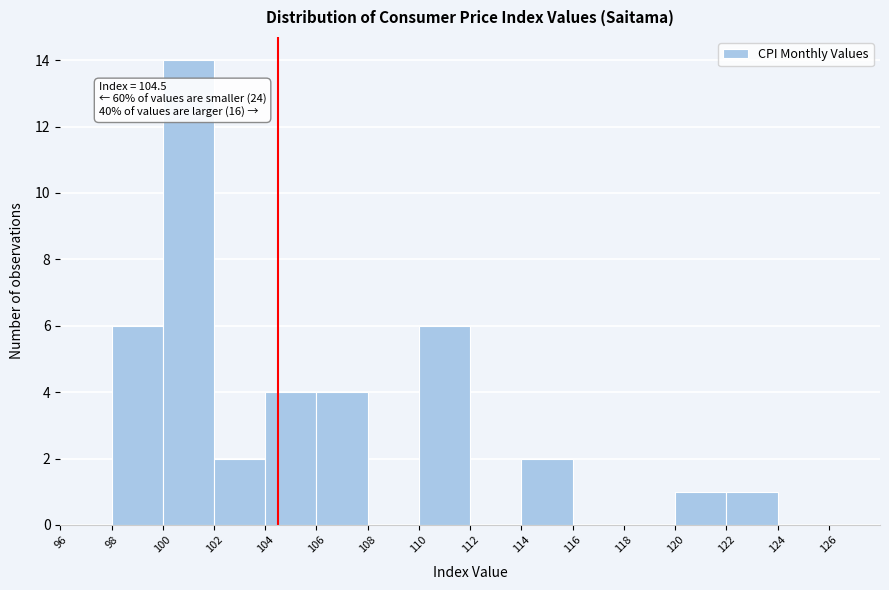

Over which range of the x-axis is the bar tallest?

100 to 102